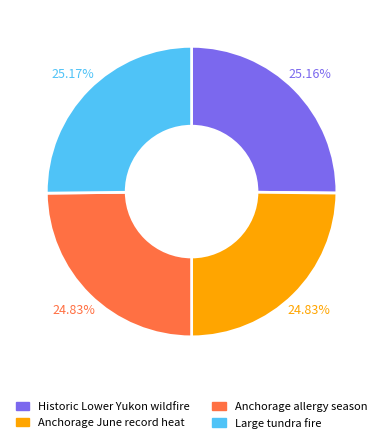

What is the ratio of the value at Historic Lower Yukon wildfire to the value at Anchorage allergy season?

1.0